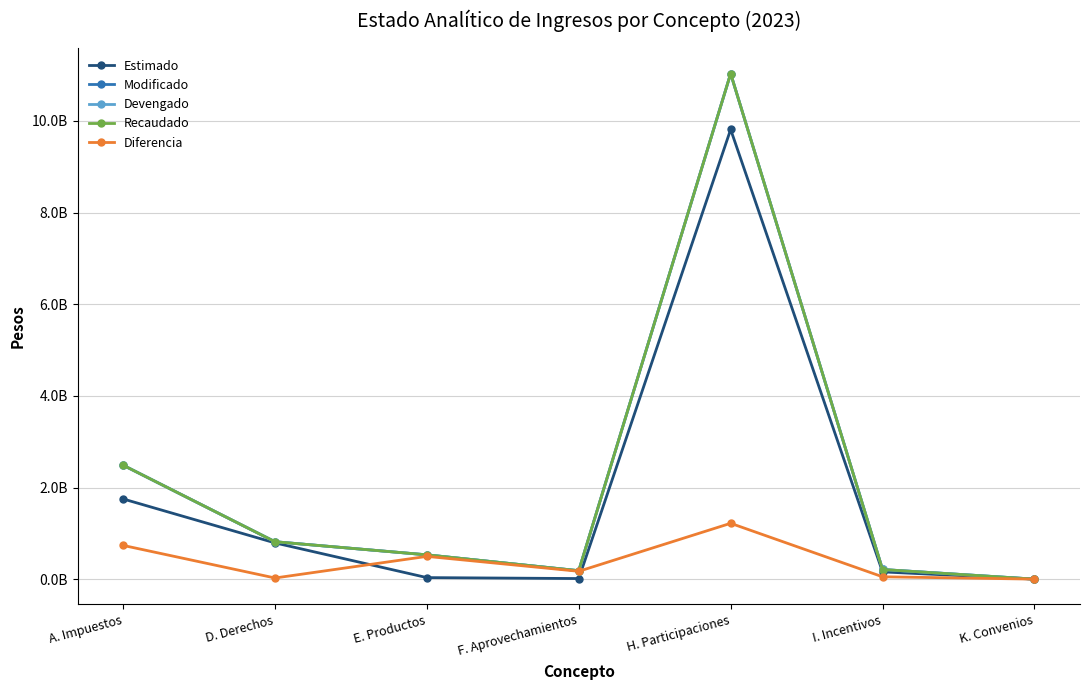

What is the total value across all series at F. Aprovechamientos?

738118253.3